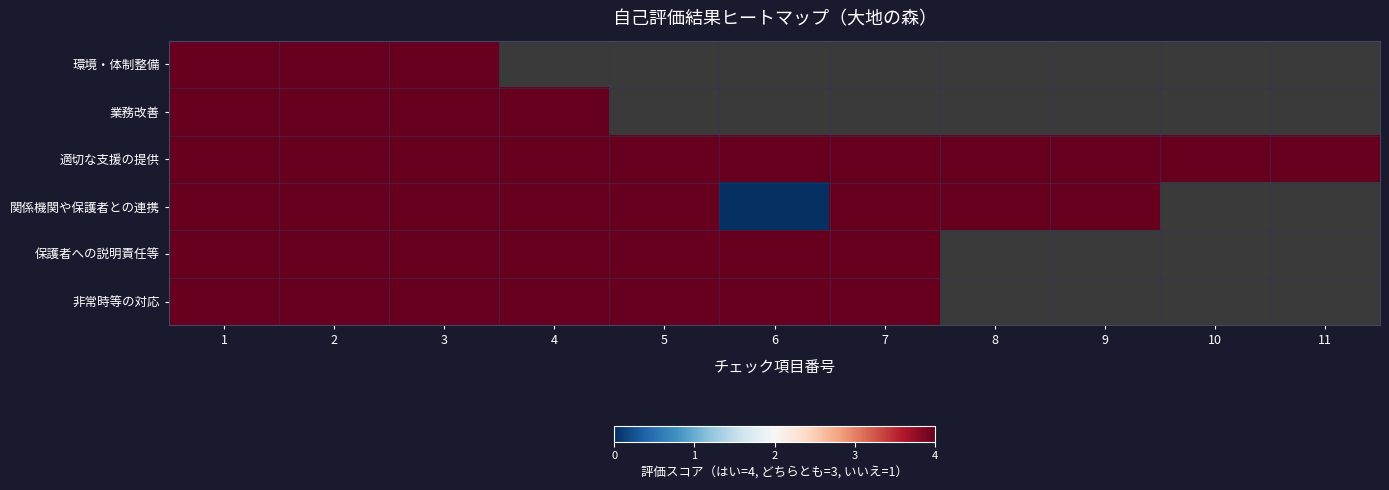

Rank the series at 5 from lowest to highest value.

環境・体制整備, 業務改善, 適切な支援の提供, 関係機関や保護者との連携, 保護者への説明責任等, 非常時等の対応